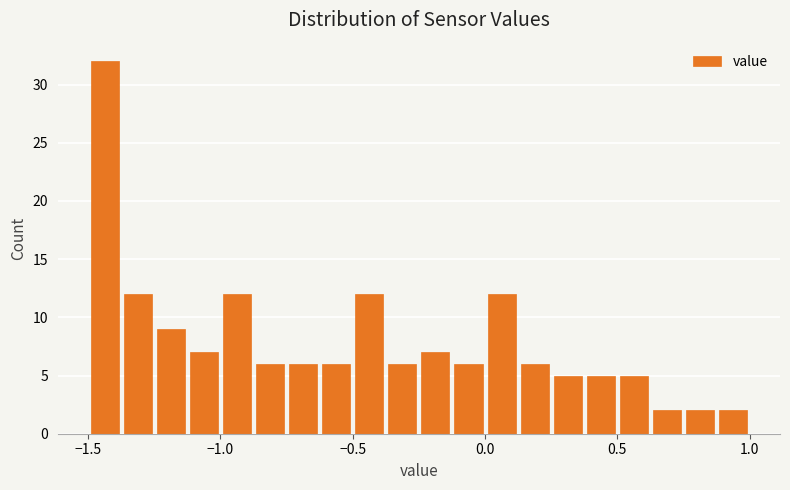

Read against the x-axis, roughly where is the centre of the tallest bar?

-1.45